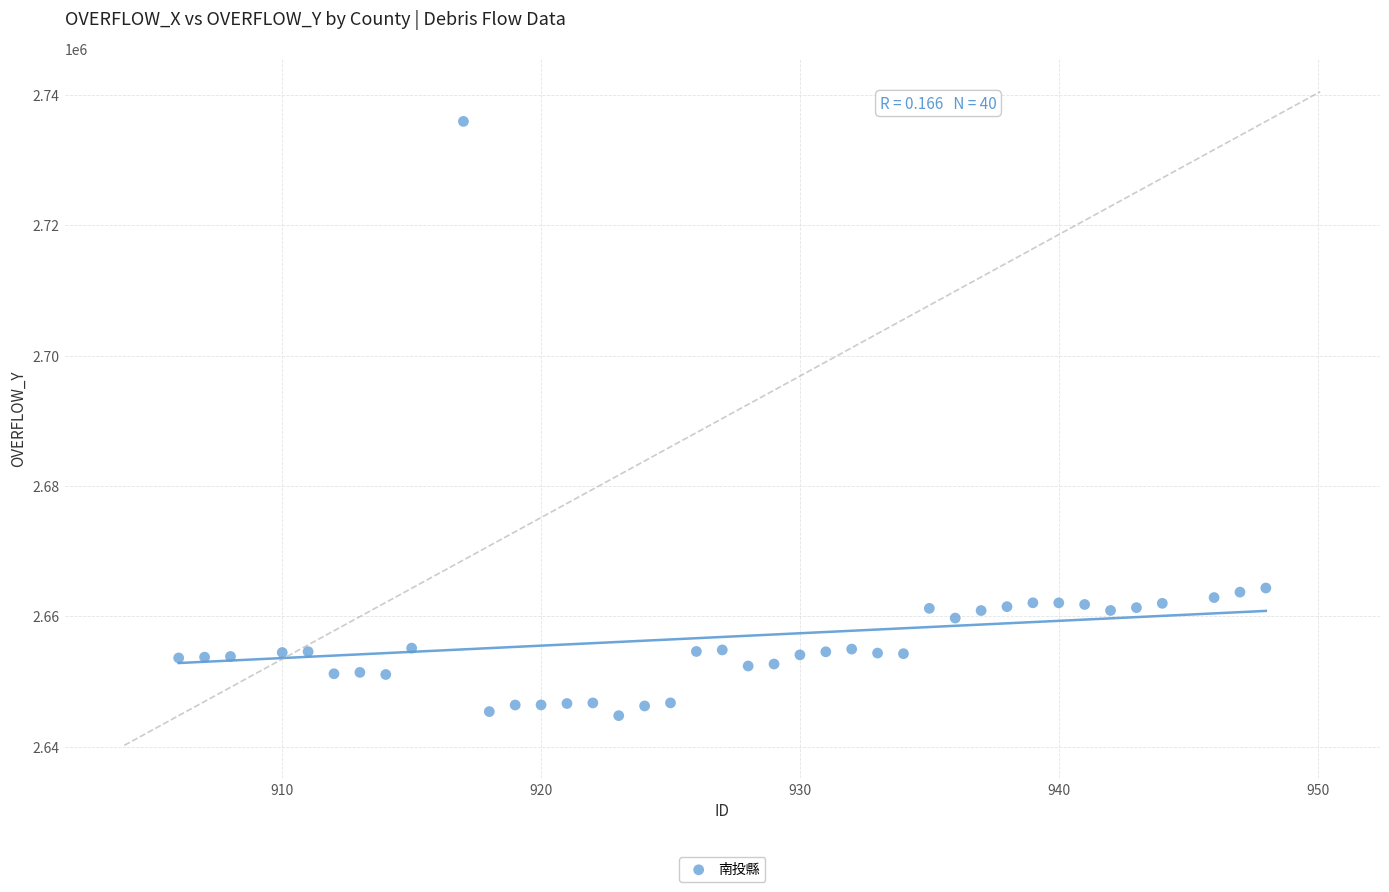

What is the range of X values (max minus min)?

42